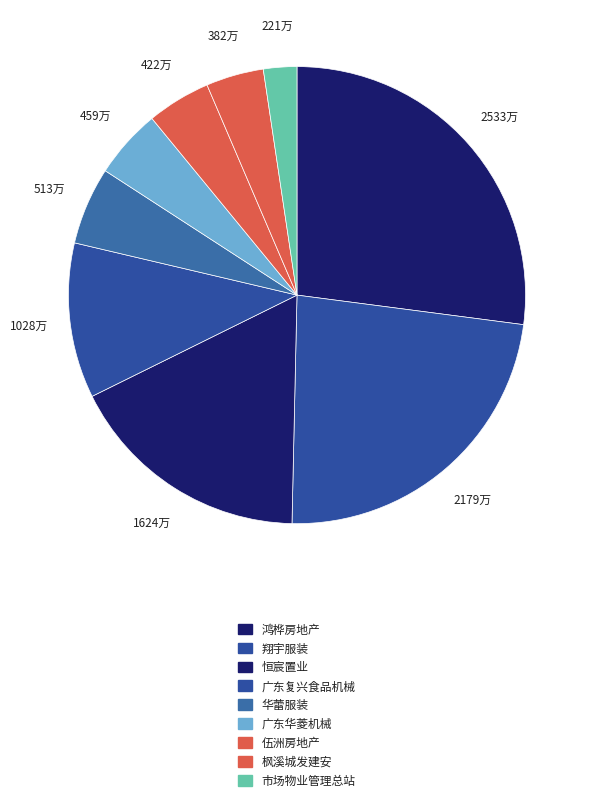

How many segments does this pie chart have?

9